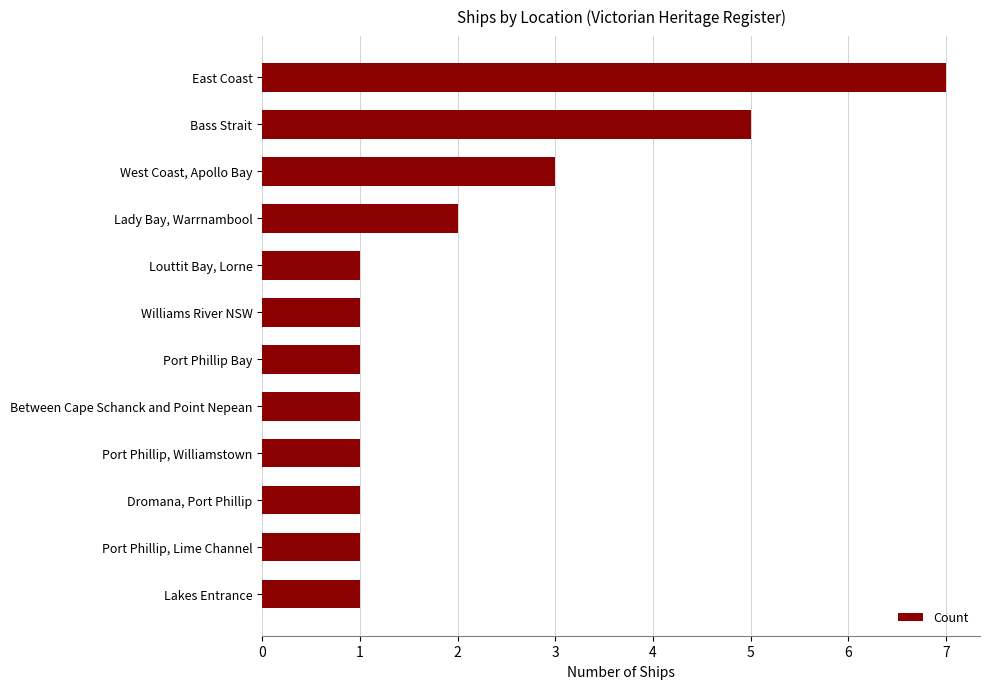

Reading bottom to top, what are all the values shown in this chart?

Lakes Entrance=1	Port Phillip, Lime Channel=1	Dromana, Port Phillip=1	Port Phillip, Williamstown=1	Between Cape Schanck and Point Nepean=1	Port Phillip Bay=1	Williams River NSW=1	Louttit Bay, Lorne=1	Lady Bay, Warrnambool=2	West Coast, Apollo Bay=3	Bass Strait=5	East Coast=7